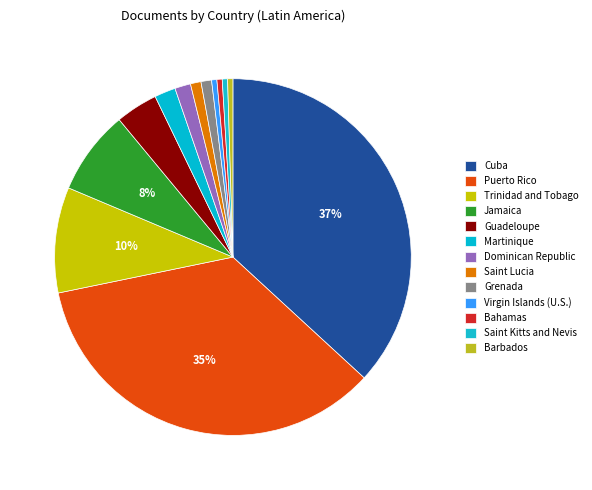

To the nearest percent, what portion does Trinidad and Tobago represent?

10%